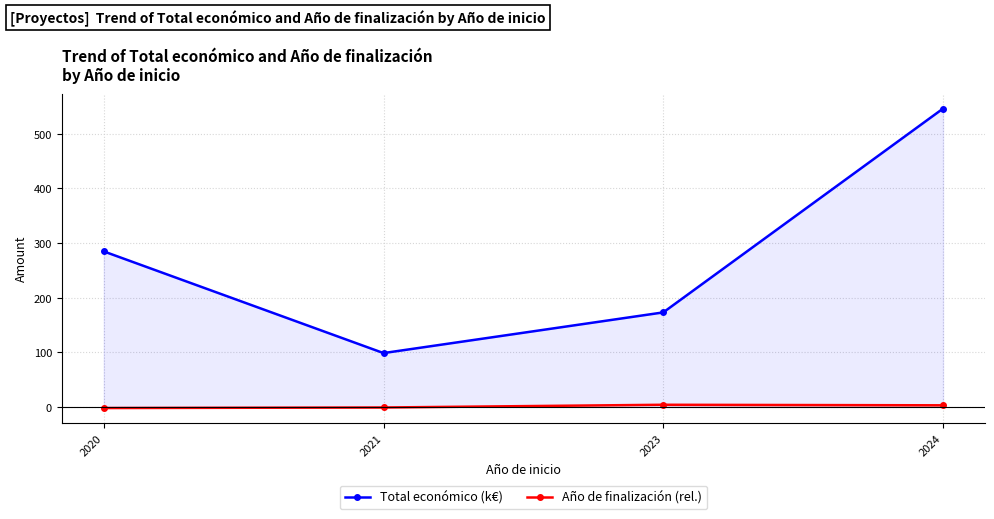

At which category does the chart reach its peak across all series?

2024